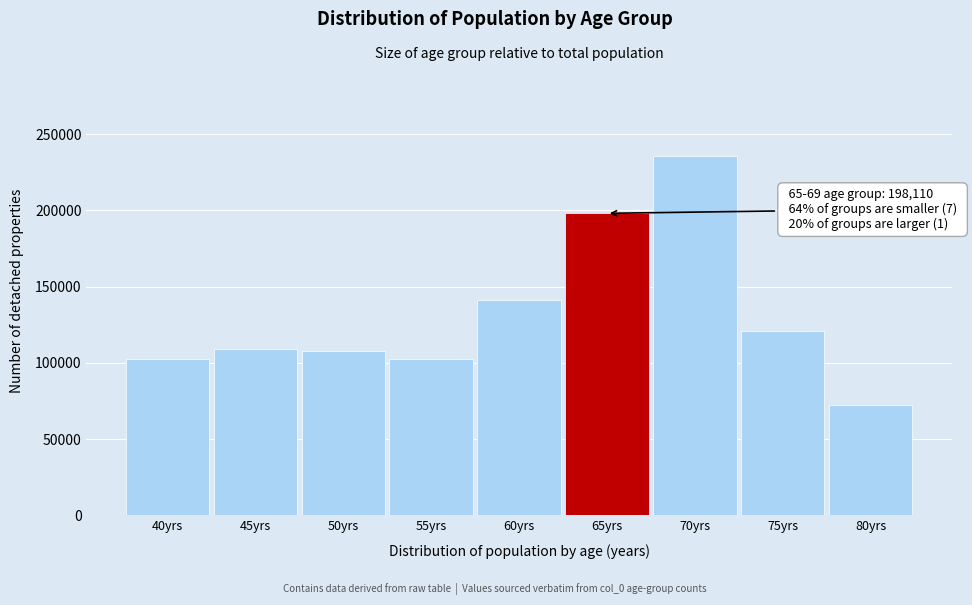

What is the label of the 3rd bar from the left?

50yrs